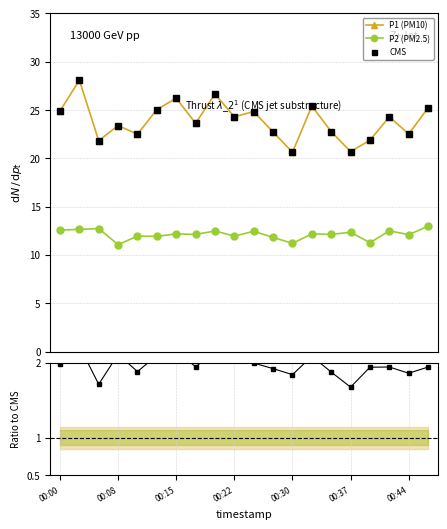

At how many categories does at least one series exceed 22?

16